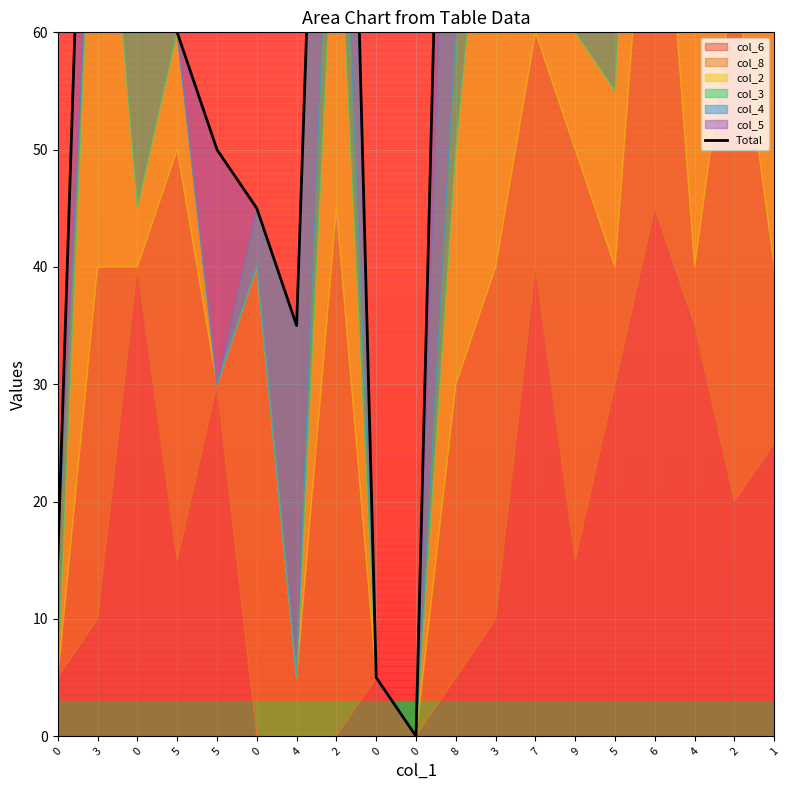

Rank the categories by value from highest to lowest.

1, 3, 6, 4, 2, 5, 2, 8, 7, 9, 3, 0, 5, 5, 0, 4, 0, 0, 0